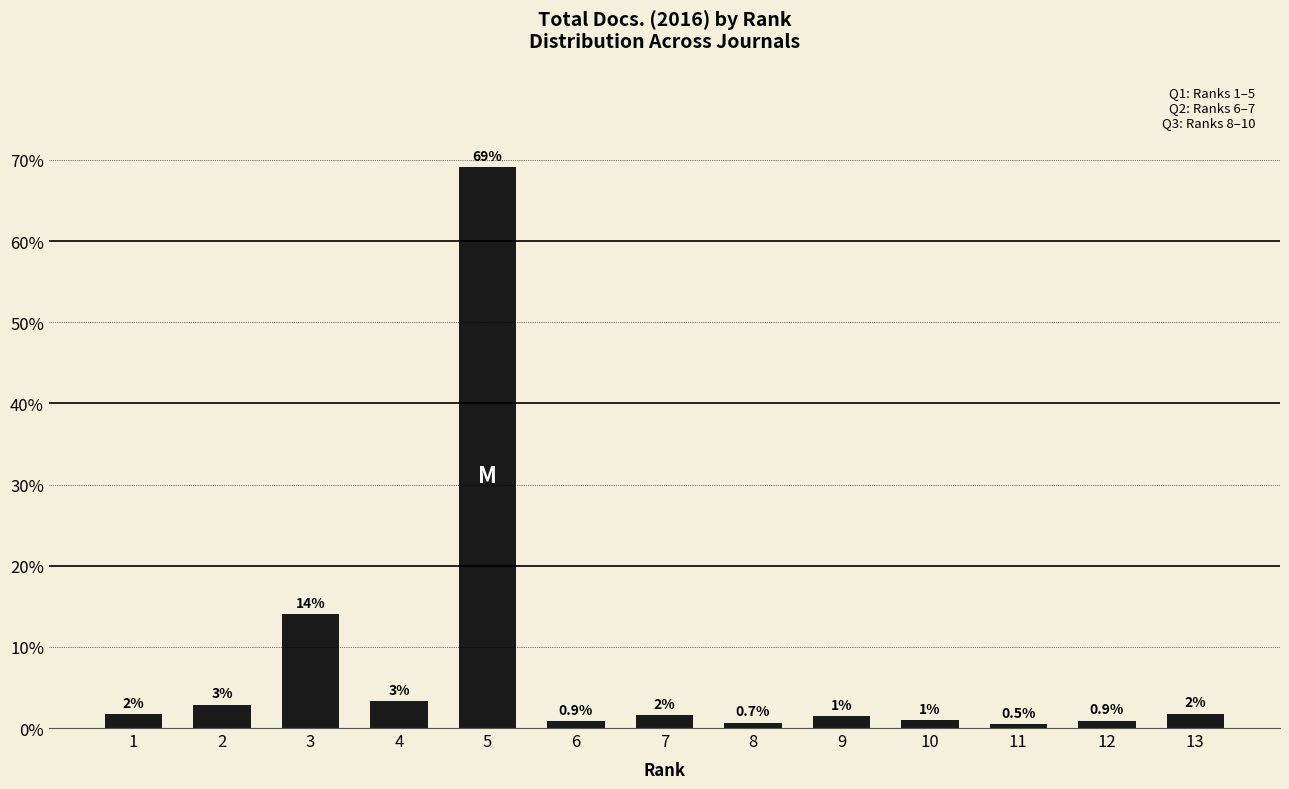

What is the change in value from 1 to 11?

-1.2